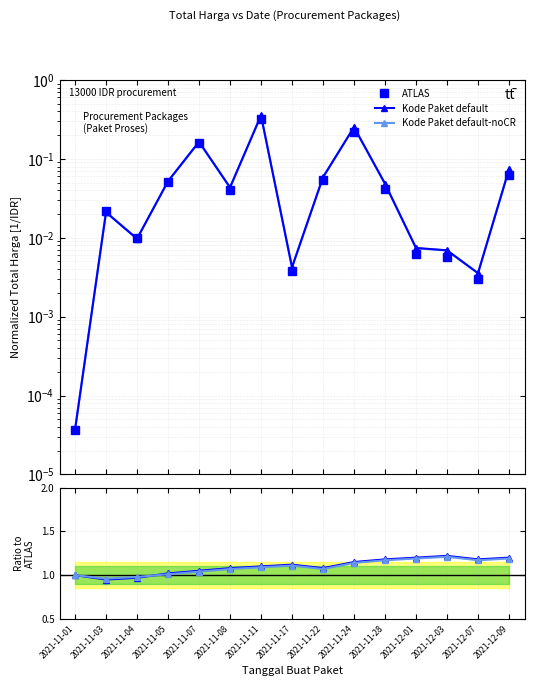

Does the chart have visible grid lines?

Yes